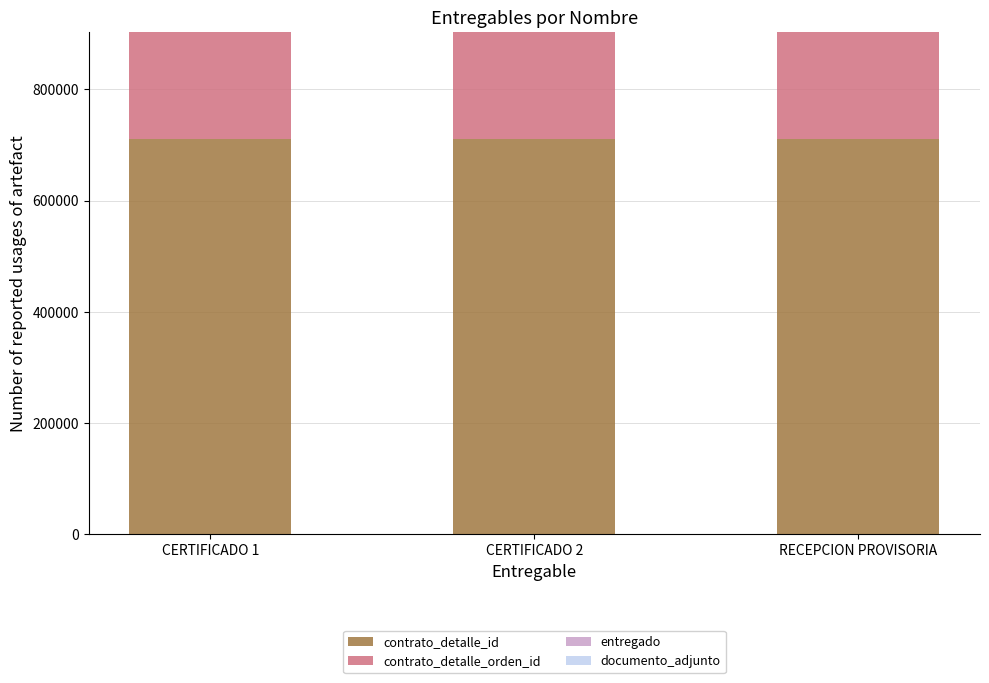

Is it true that contrato_detalle_id equals 1114899 at RECEPCION PROVISORIA?

False